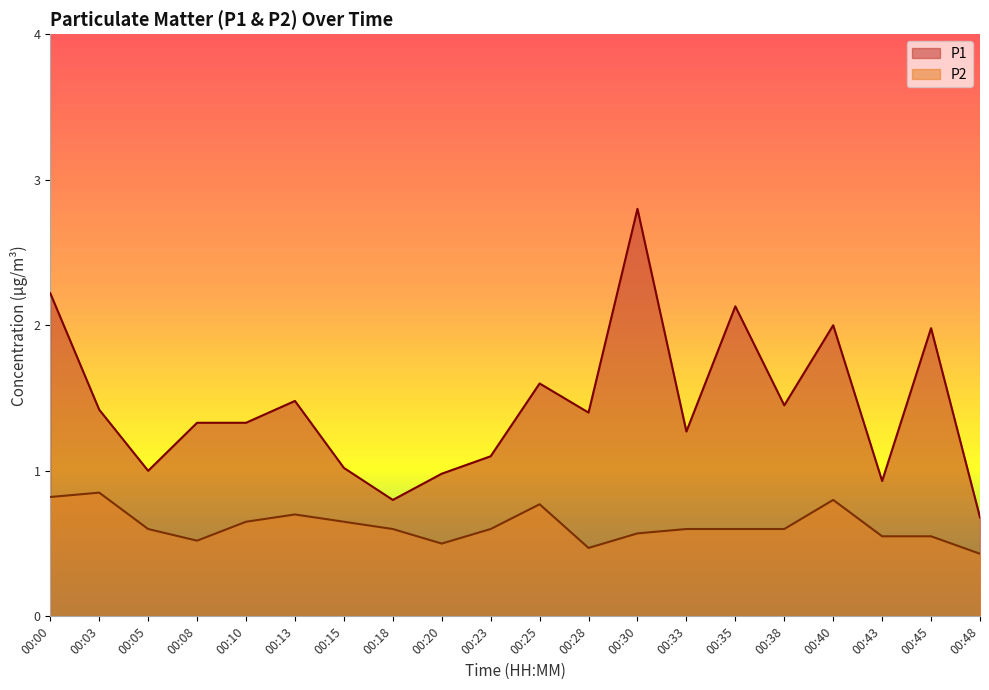

What is the value of the P1 point at the 18th from the left?

0.9